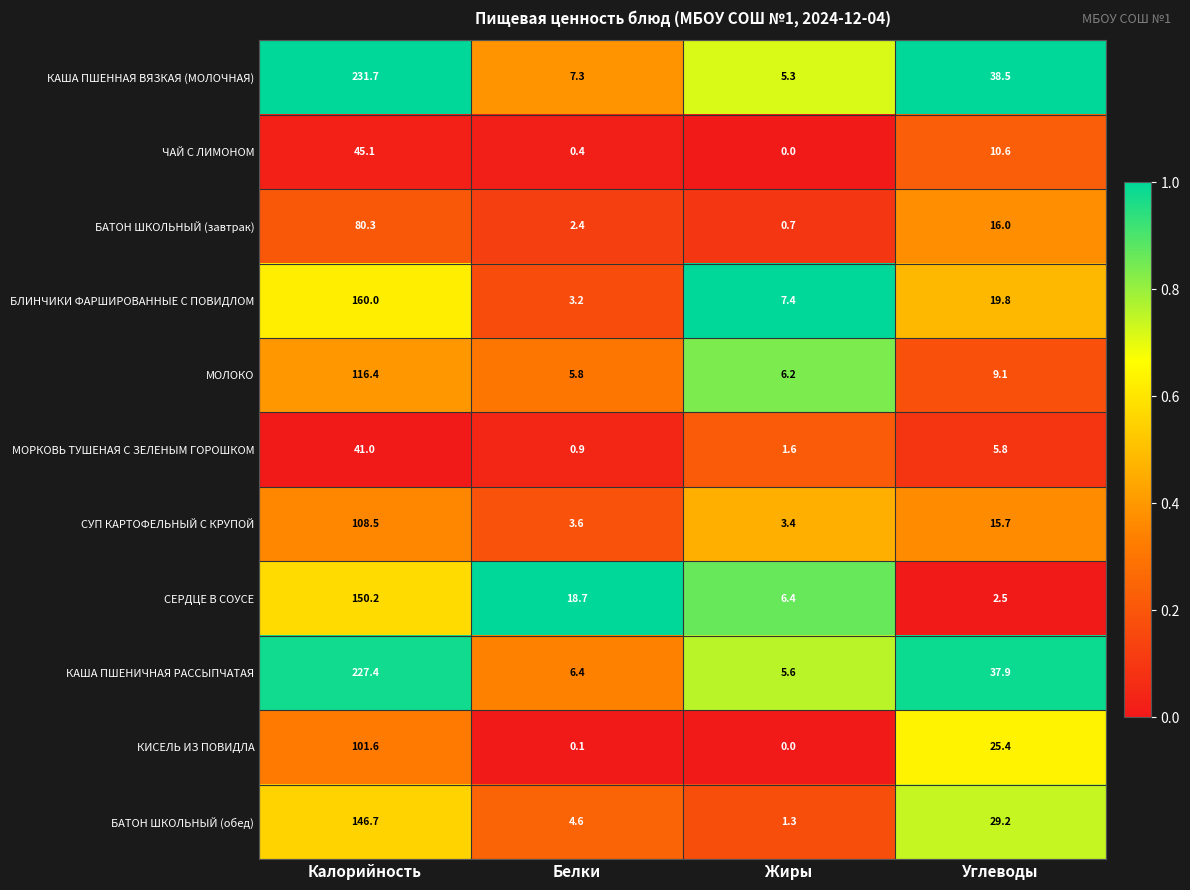

What is the minimum value for МОРКОВЬ ТУШЕНАЯ С ЗЕЛЕНЫМ ГОРОШКОМ?

0.9